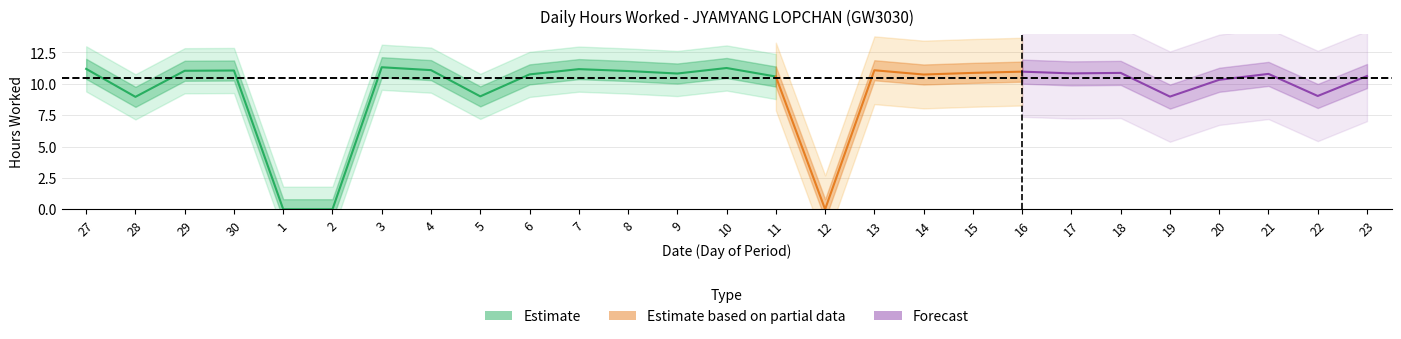

What is the maximum value shown in the chart?

11.3